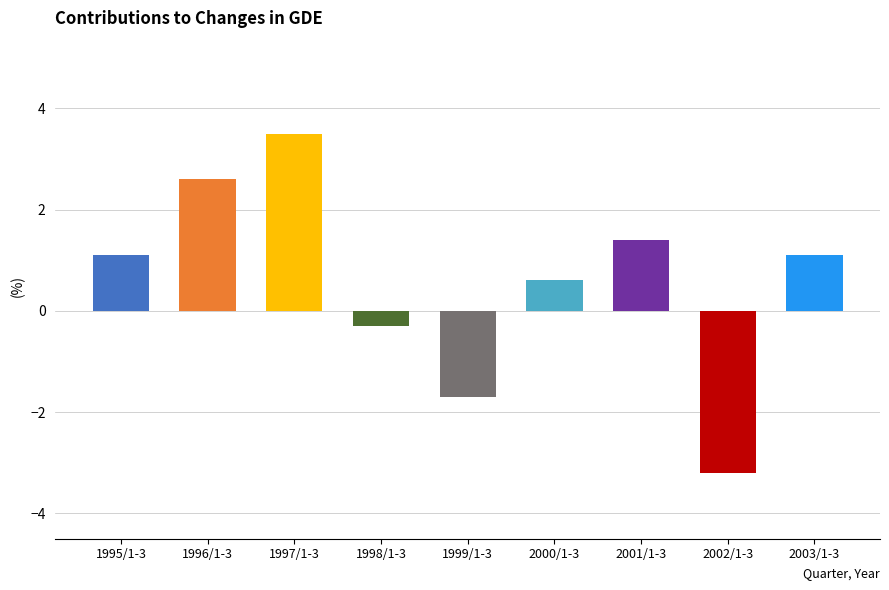

What is the ratio of the value at 2003/1-3 to the value at 2001/1-3?

0.8